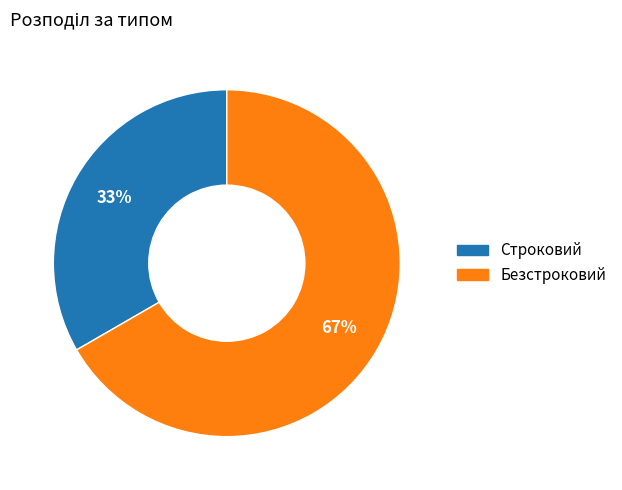

Is it true that Строковий is 19% of the pie?

False